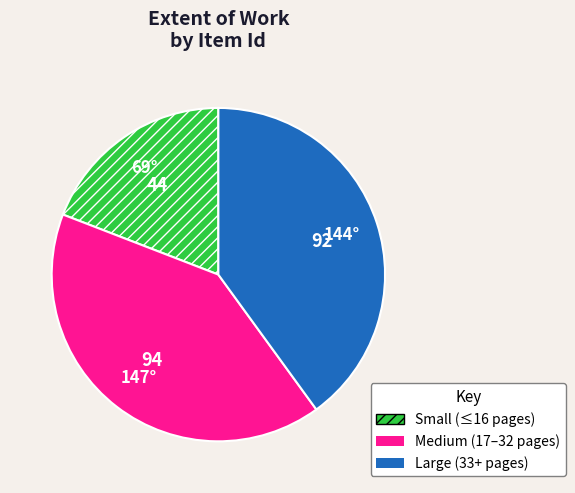

Does Small (≤16 pages) represent more than half of the total?

No